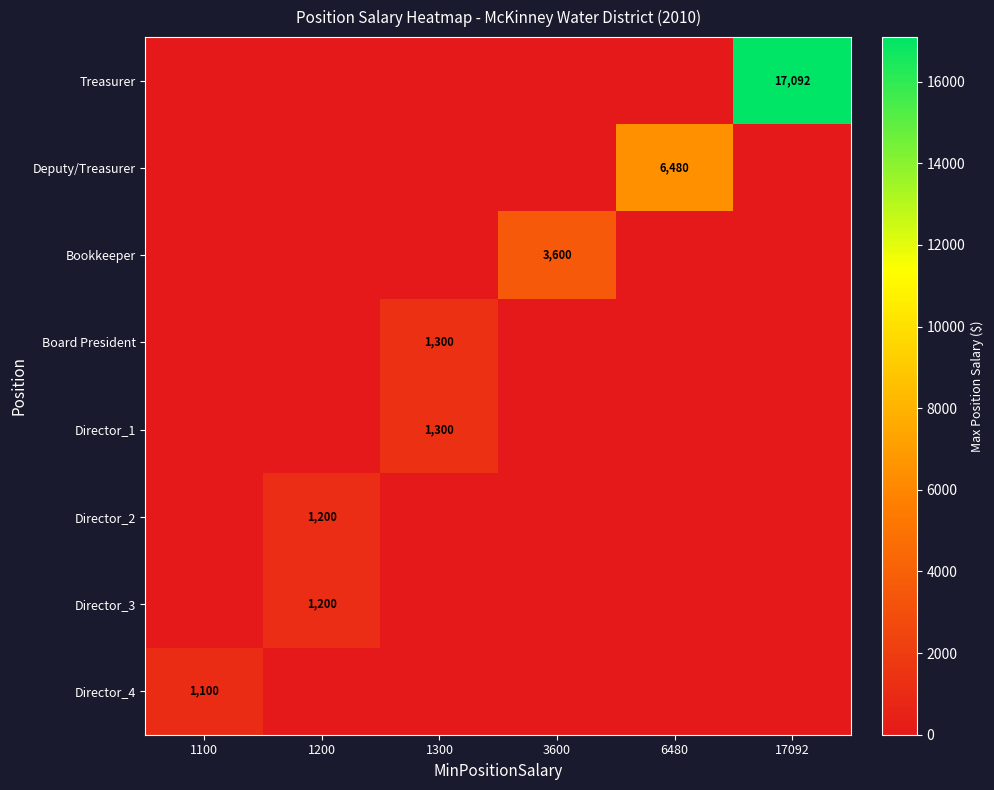

At how many categories does at least one series exceed 795?

6